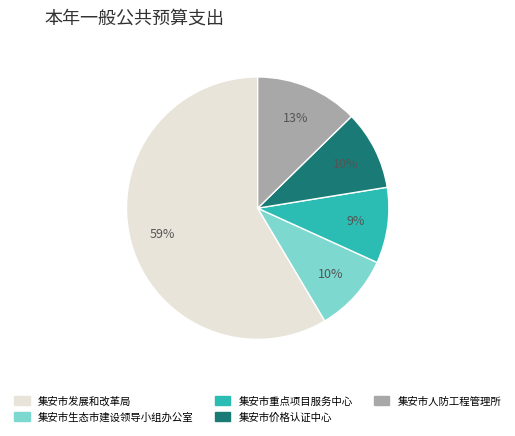

Is the sum of 集安市生态市建设领导小组办公室 and 集安市发展和改革局 greater than half?

Yes